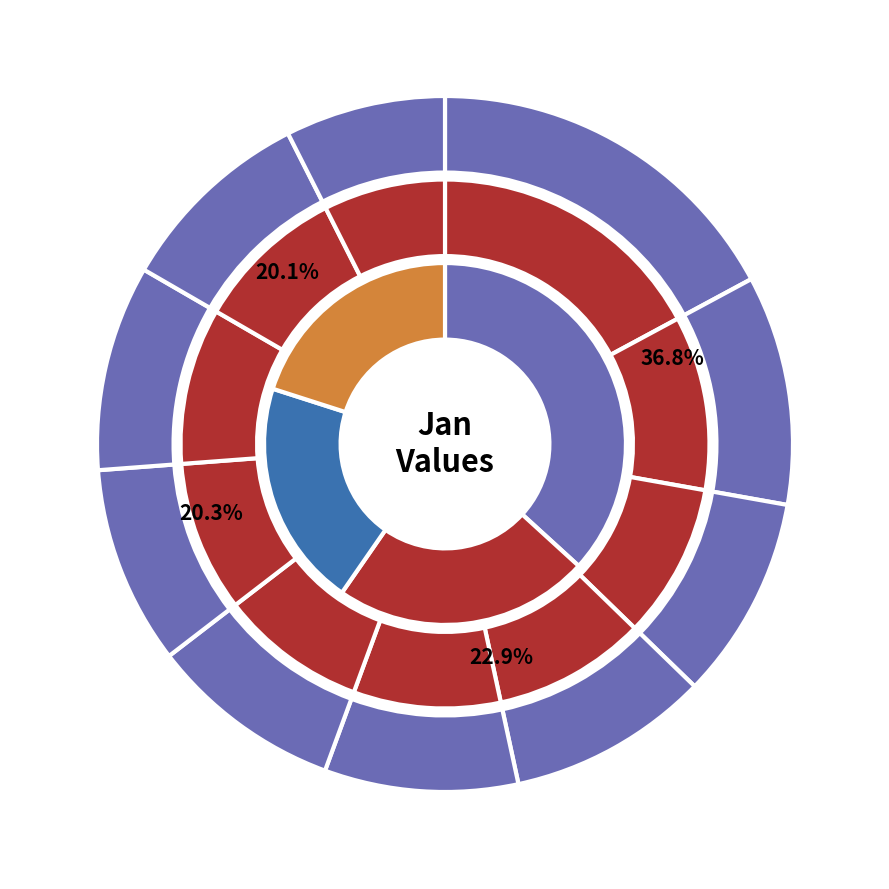

Combined, what portion of the pie is pct35 and pct55?

18.3%